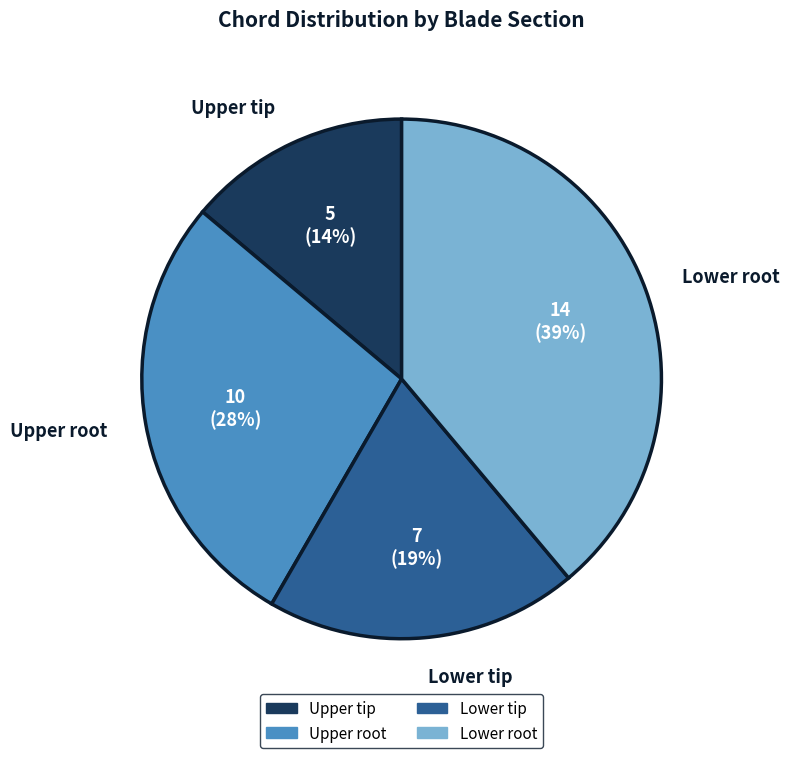

What is the ratio of the value at Upper tip to the value at Lower tip?

0.7